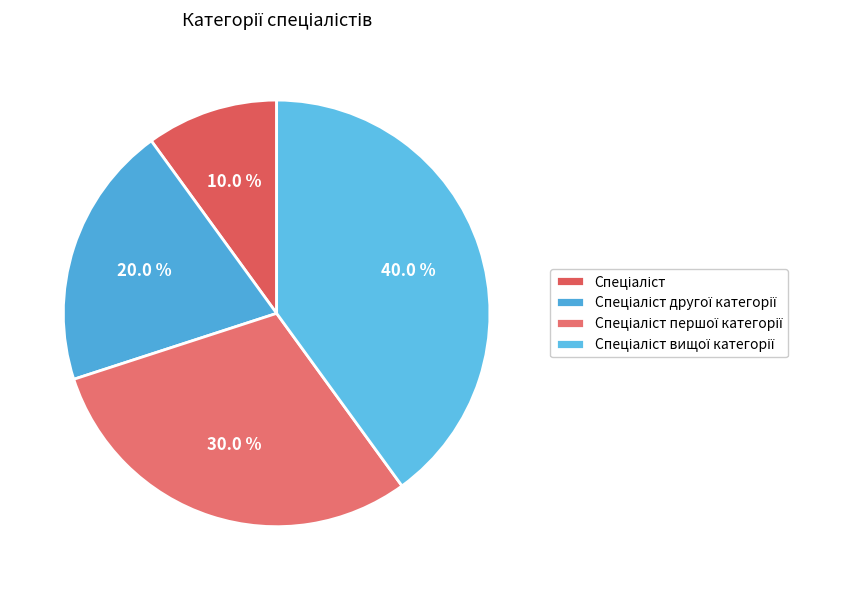

True or false: Спеціаліст accounts for 10% of the total.

True